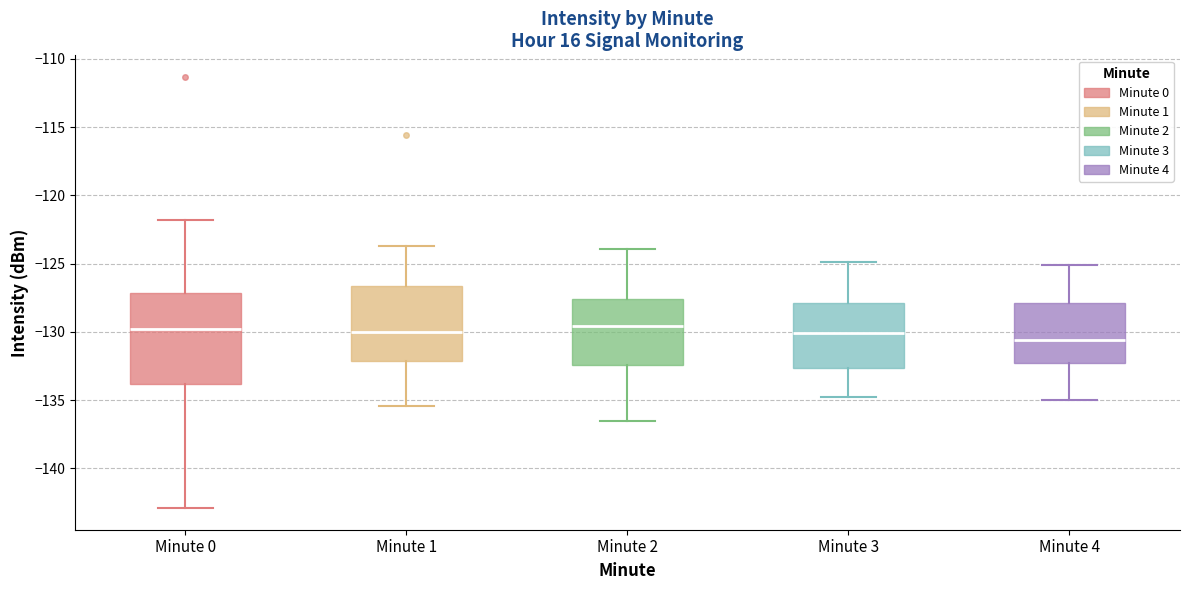

Where is the lower edge of the box for Minute 2 on the y-axis? The values are not printed on the chart, so give them approximately, as read against the axis.

-132.5